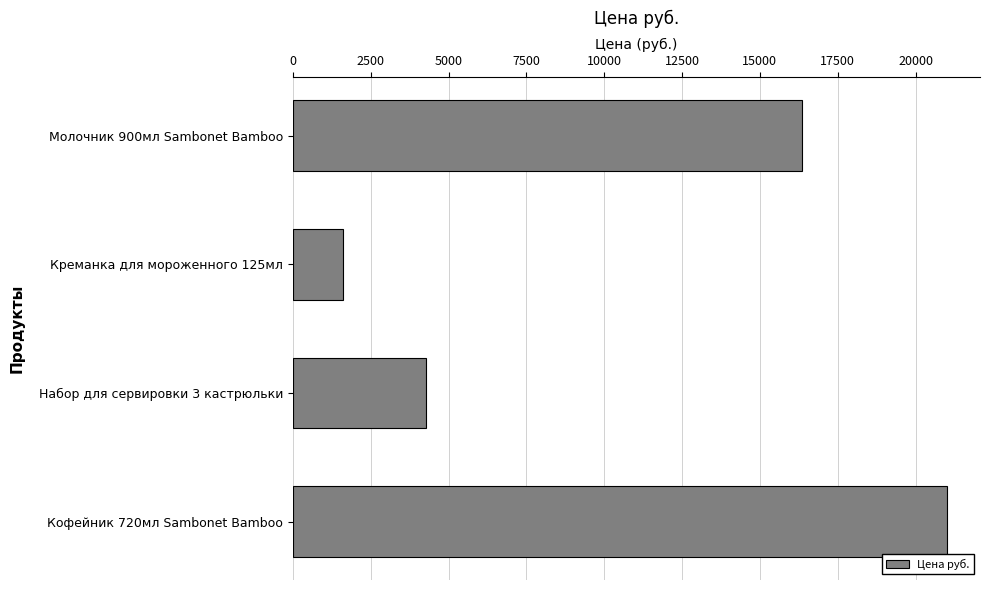

The chart shows a value of 33411.6 at Кофейник 720мл Sambonet Bamboo. True or false?

False